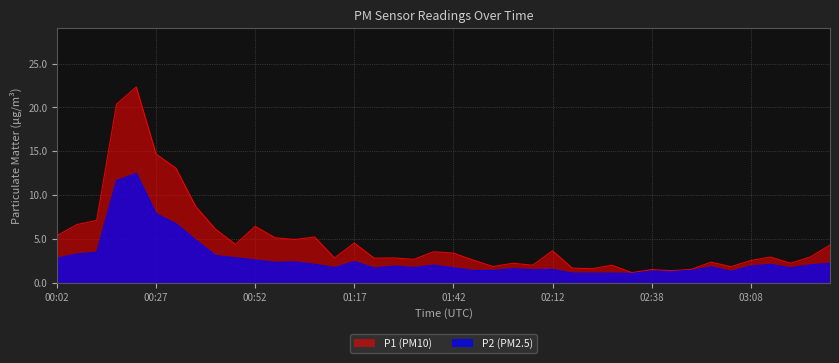

Which series has the largest total across all categories?

P1 (PM10)